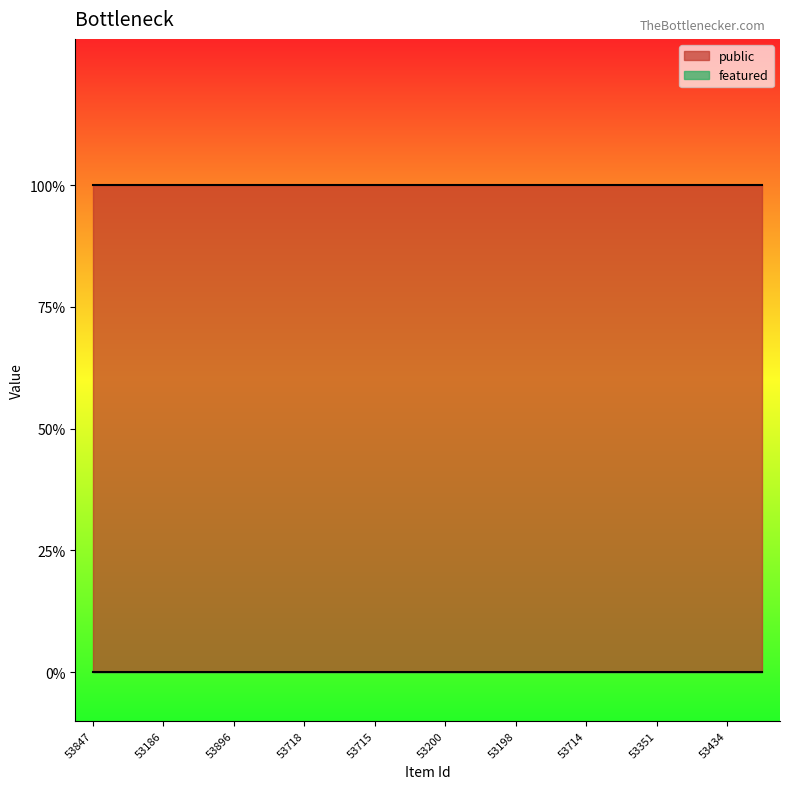

Reading left to right, transcribe all the data shown in this chart.

public: 1	1	1	1	1	1	1	1	1	1	1	1	1	1	1	1	1	1	1	1
featured: 0	0	0	0	0	0	0	0	0	0	0	0	0	0	0	0	0	0	0	0